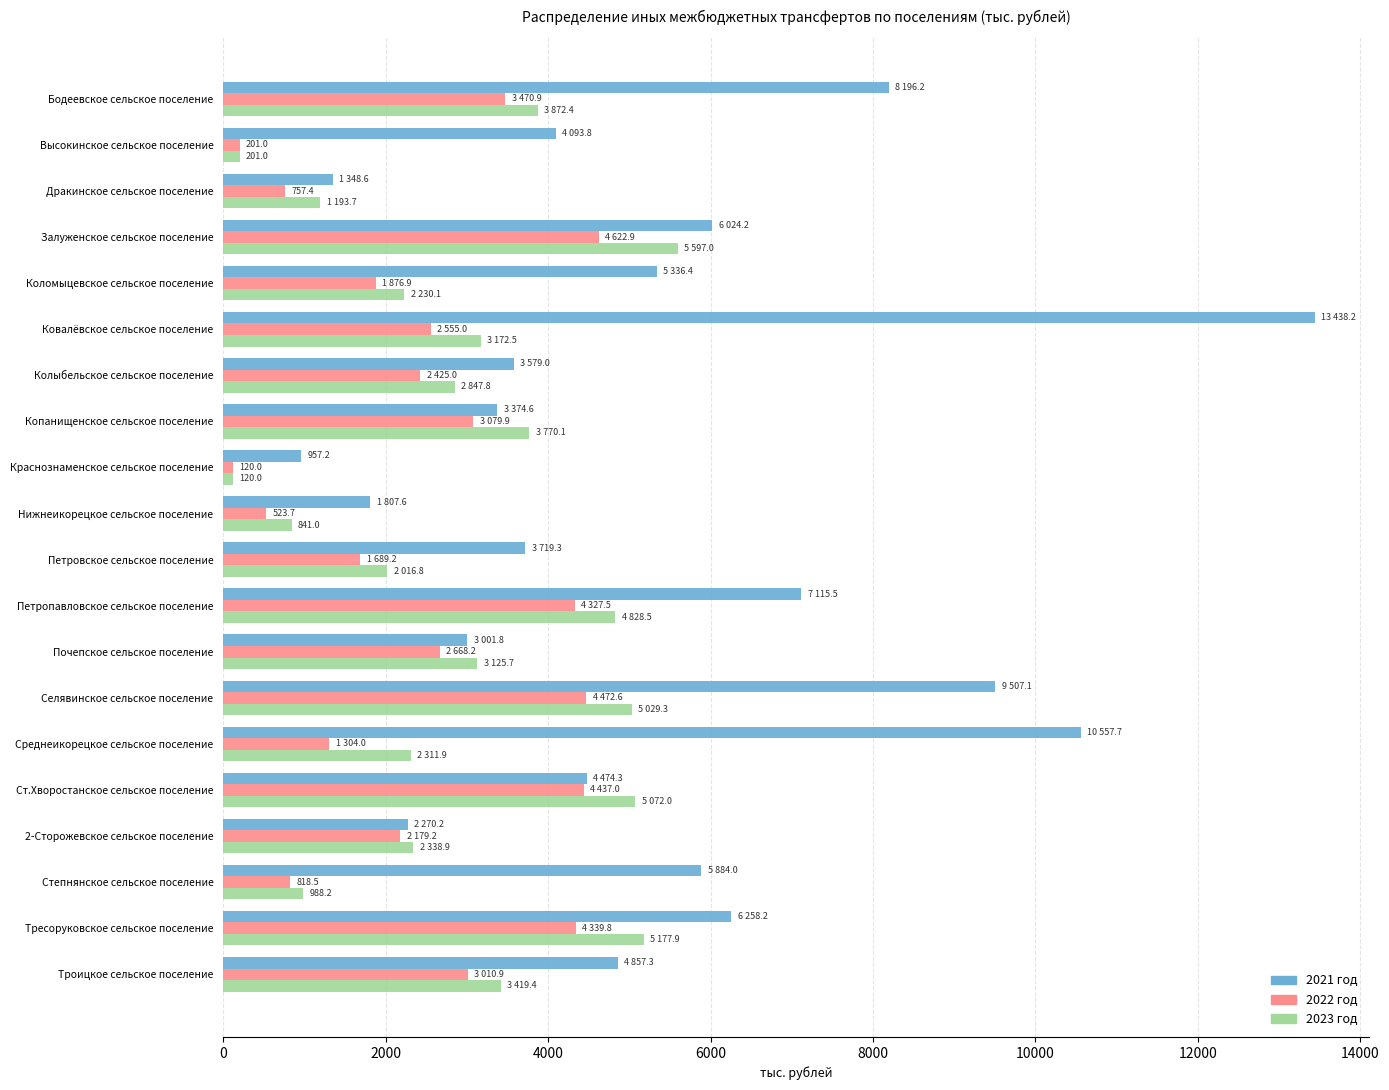

True or false: 2021 год has a value of 5077.2 at Среднеикорецкое сельское поселение.

False